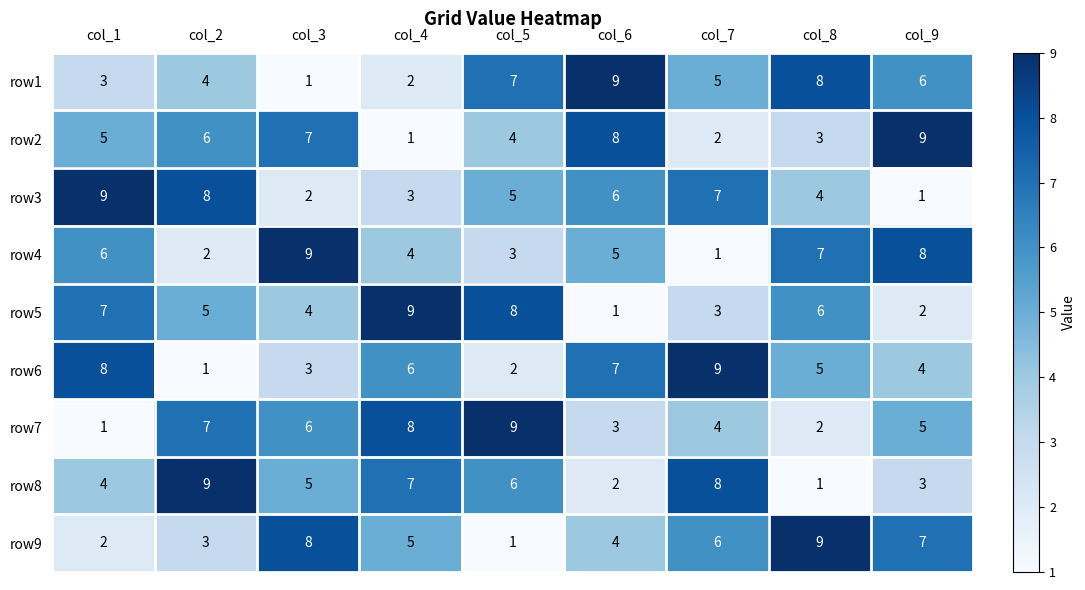

True or false: row9 has a value of 3 at col_2.

True